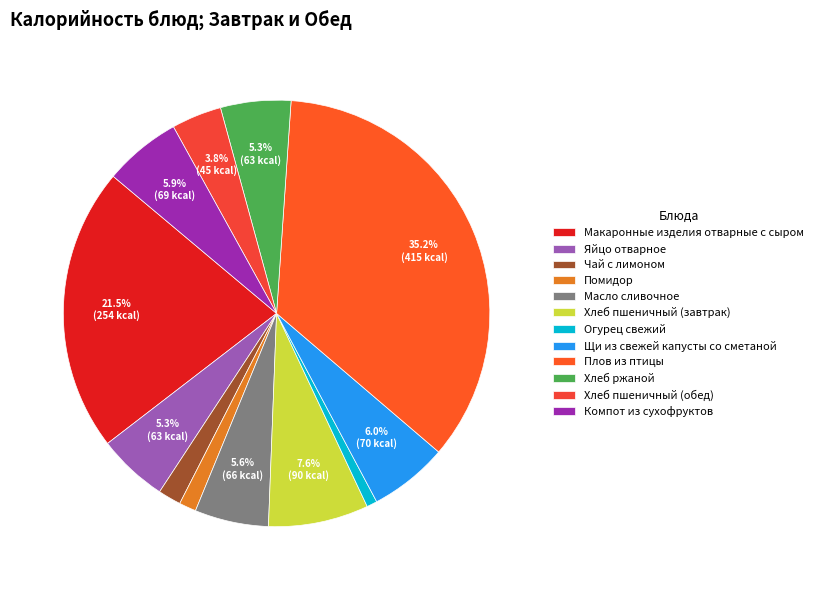

Combined, do Хлеб пшеничный (завтрак) and Компот из сухофруктов account for over 50%?

No